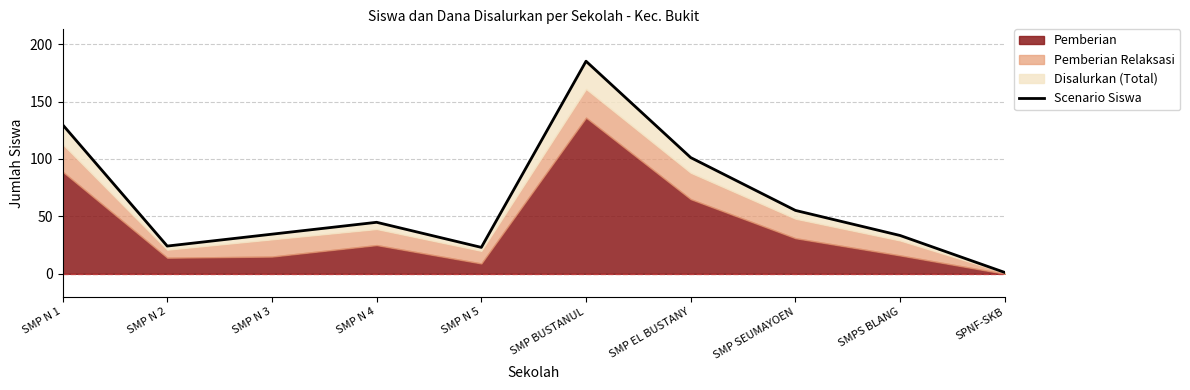

At which category does the chart reach its peak across all series?

SMP BUSTANUL